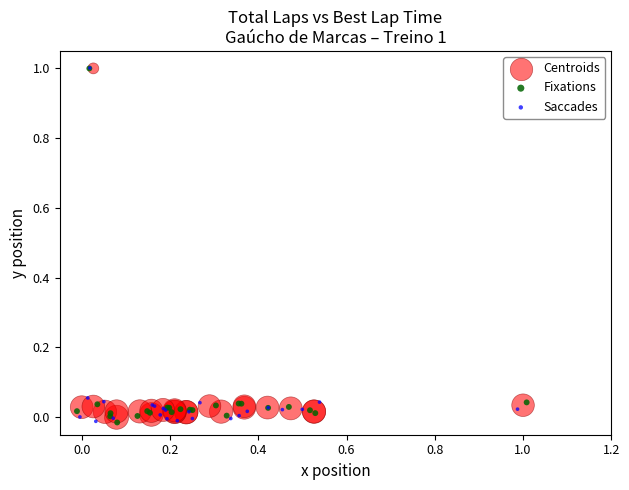

What are all the series names shown in the legend?

Centroids, Fixations, Saccades